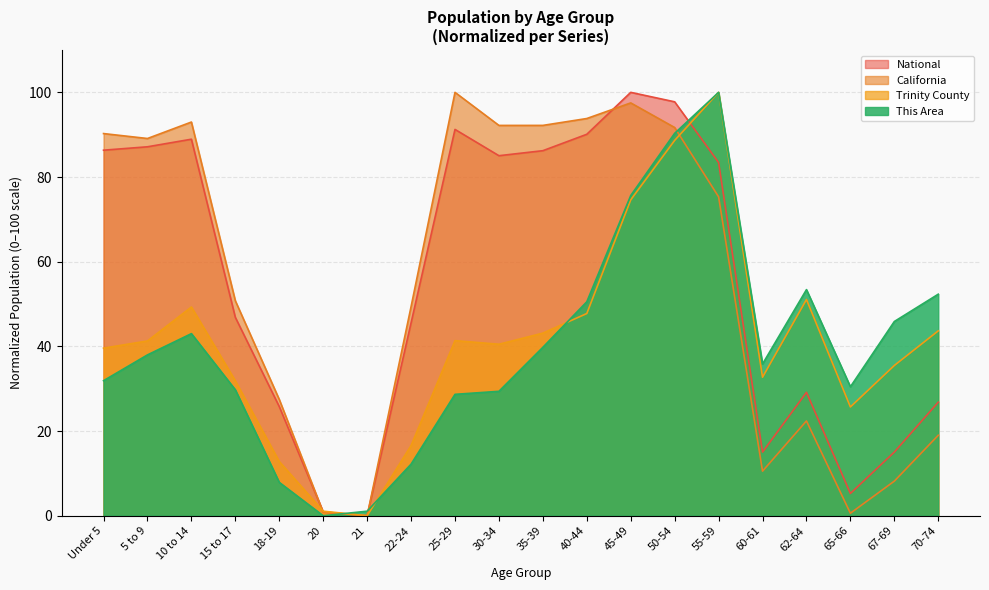

What is the average value of the National series?

55.3